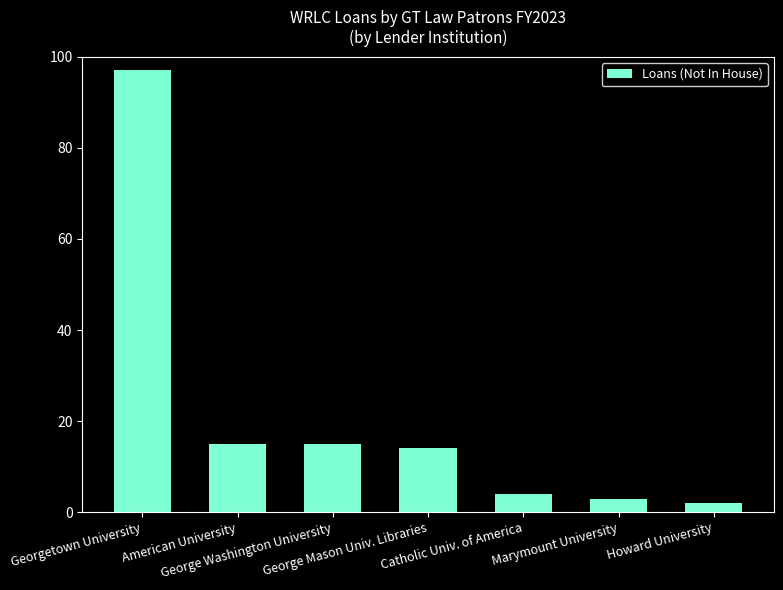

What is the greatest value displayed?

97